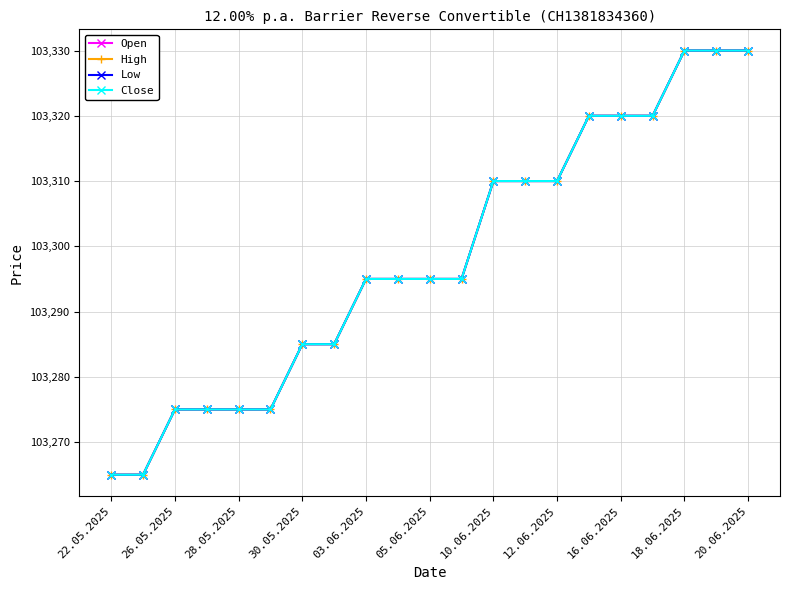

What is the value of the Low point at the 16th from the left?

103320